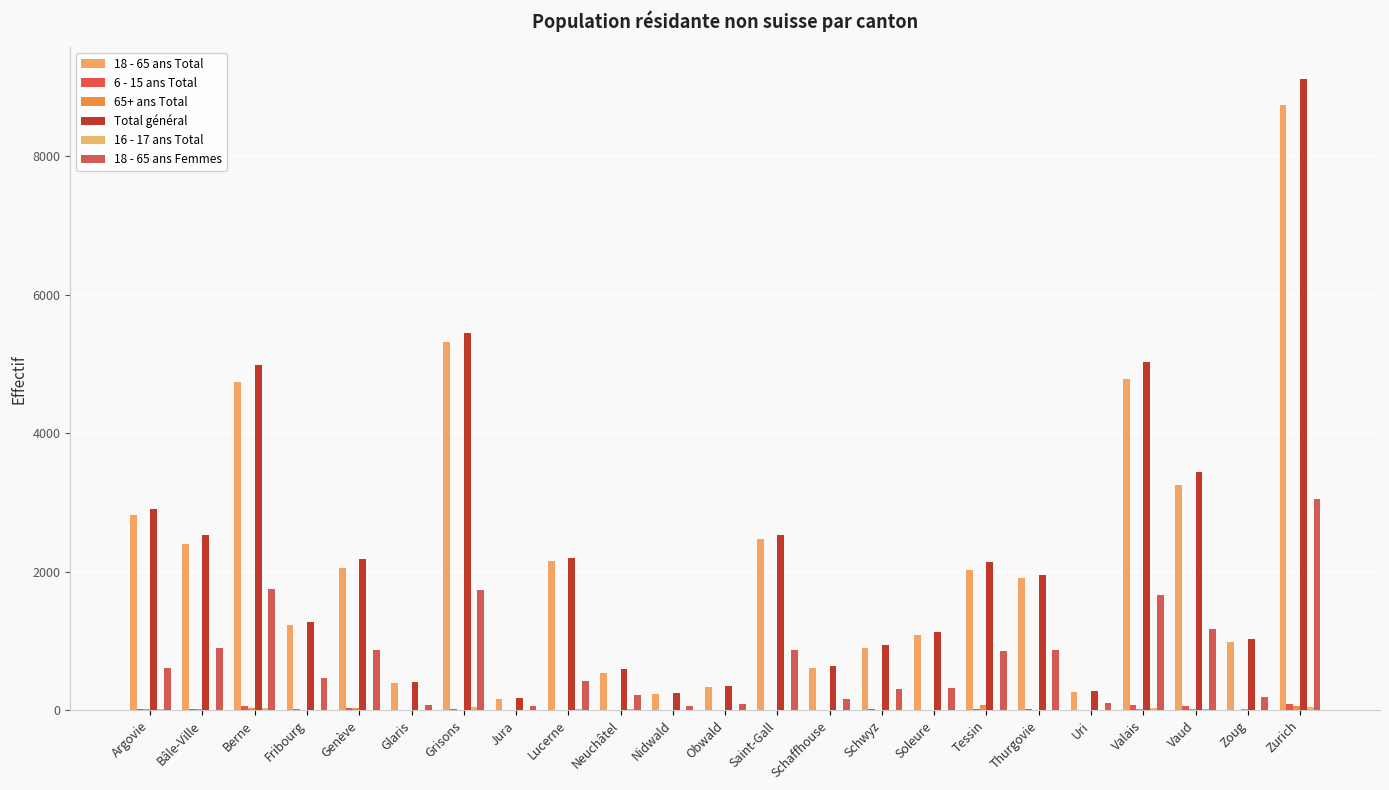

List the series in order of their peak value, lowest first.

16 - 17 ans Total, 65+ ans Total, 6 - 15 ans Total, 18 - 65 ans Femmes, 18 - 65 ans Total, Total général